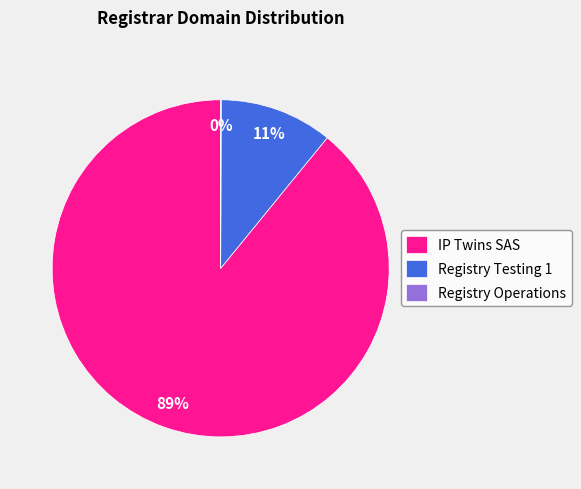

Which category has the biggest portion of the pie?

IP Twins SAS